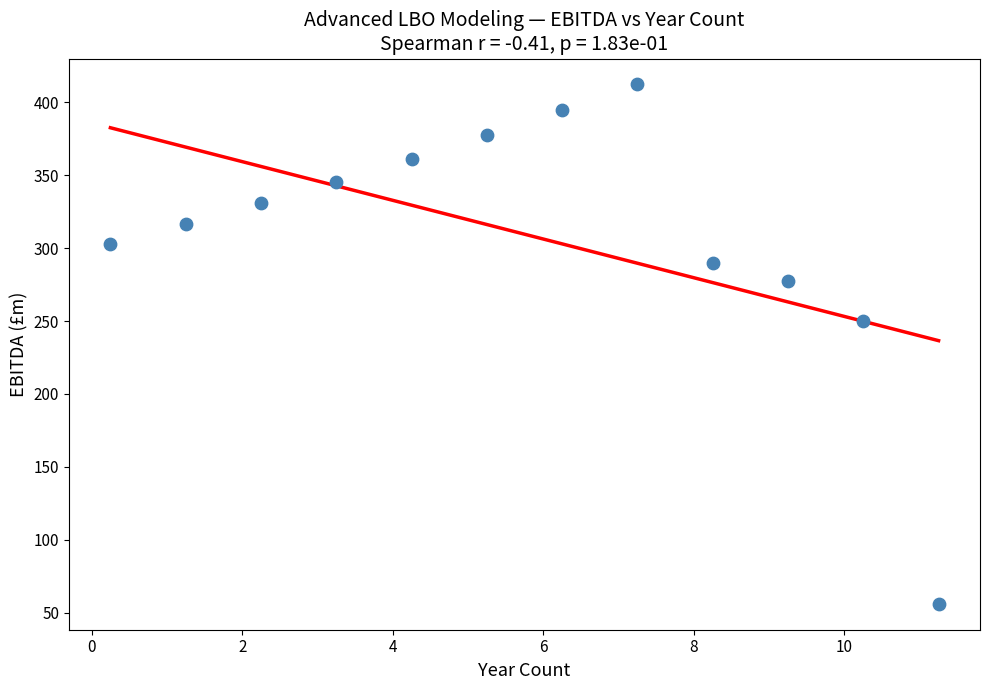

What Y value in the scatter plot is closest to 234?

250.0